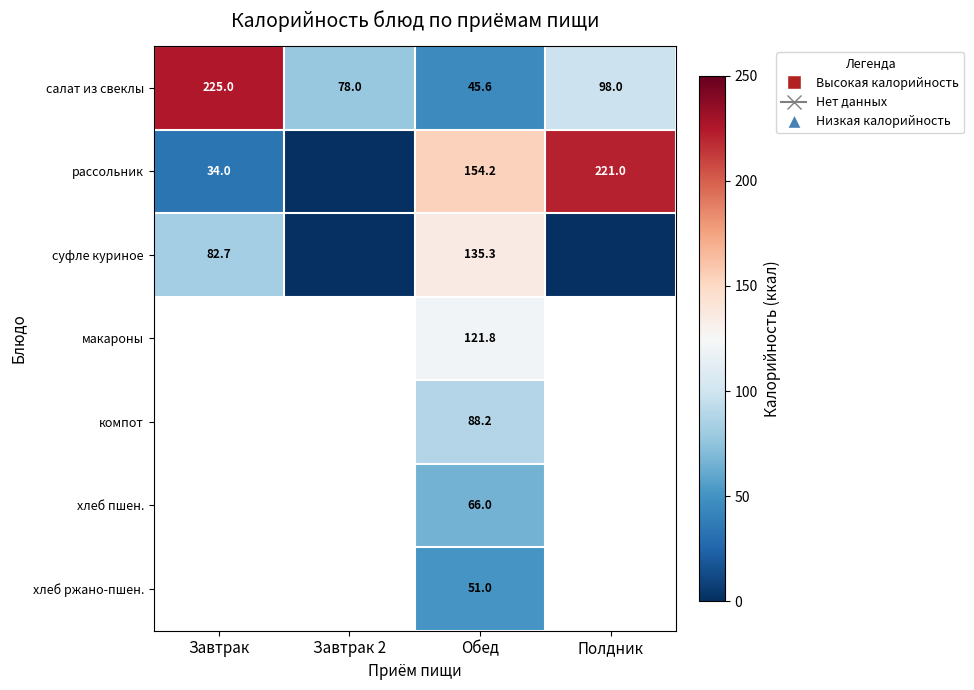

True or false: суфле куриное has a value of 25.6 at Завтрак.

False